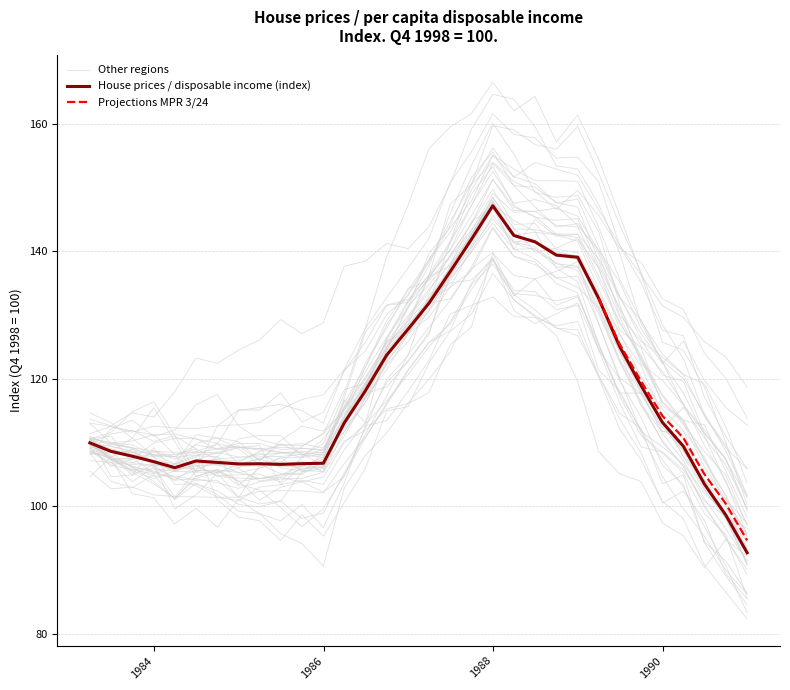

How many data points are less than 113?

16